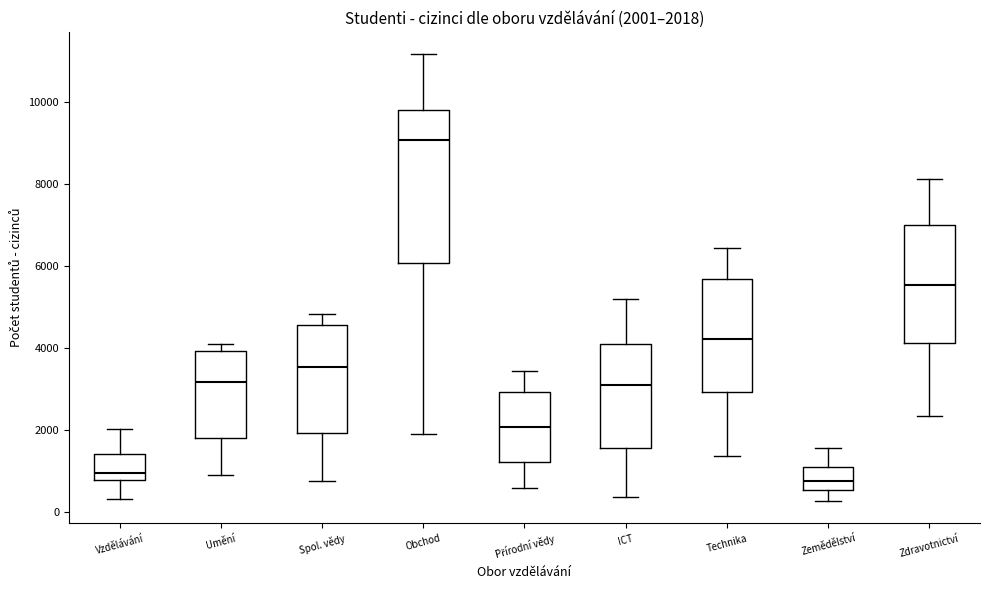

Which box is the tallest, from its lower edge to its upper edge?

Obchod